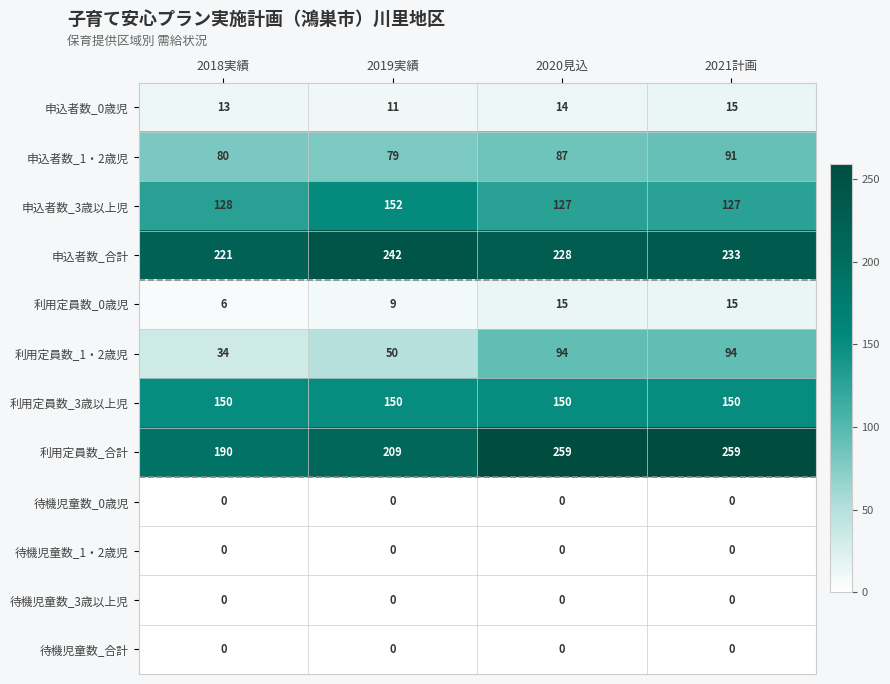

What is the minimum value for 利用定員数_合計?

190